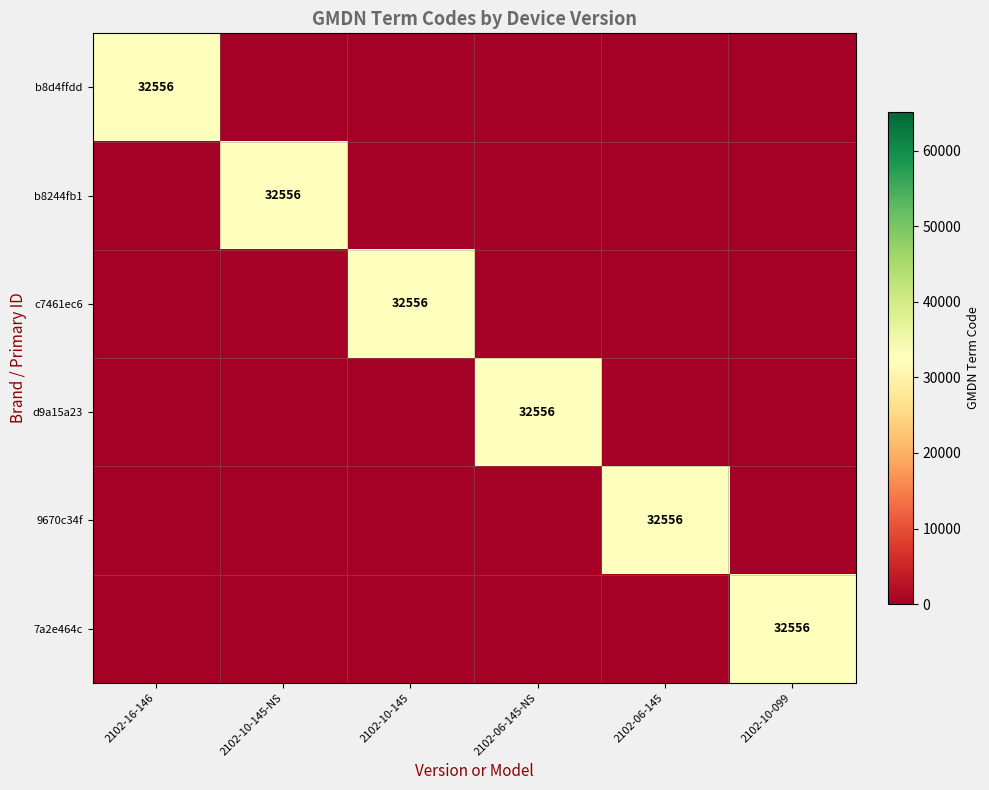

Is it true that c7461ec6 equals 32556 at 2102-10-145?

True